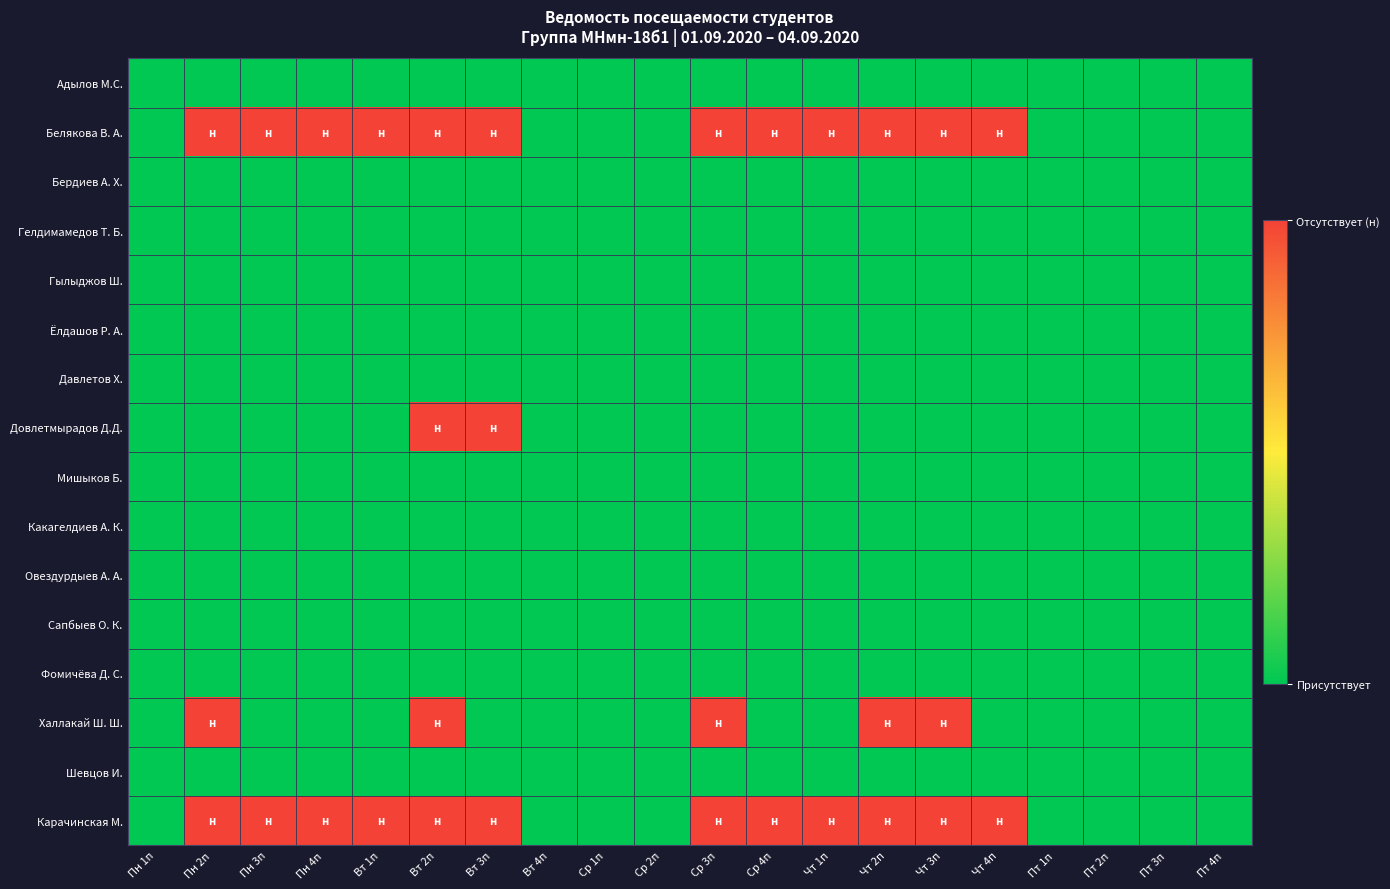

Which label corresponds to the largest value in the chart?

Пн 2п